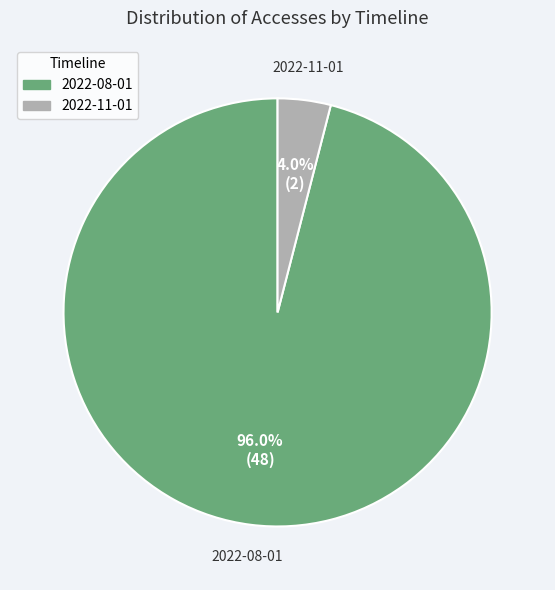

To the nearest percent, what is the average slice percentage?

50%